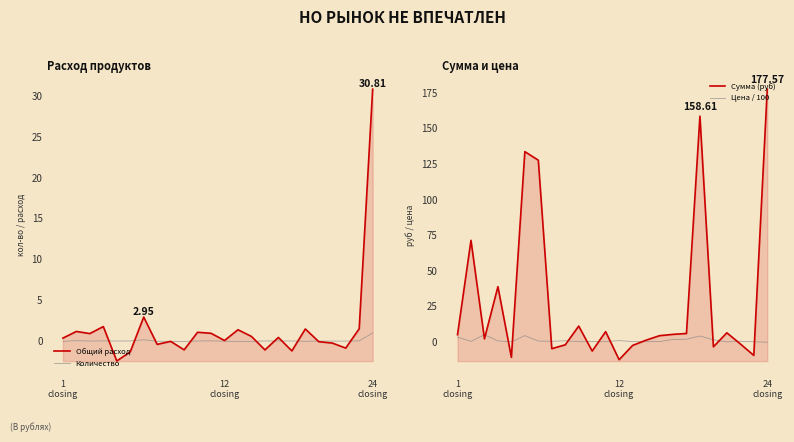

What is the greatest value displayed?

177.6